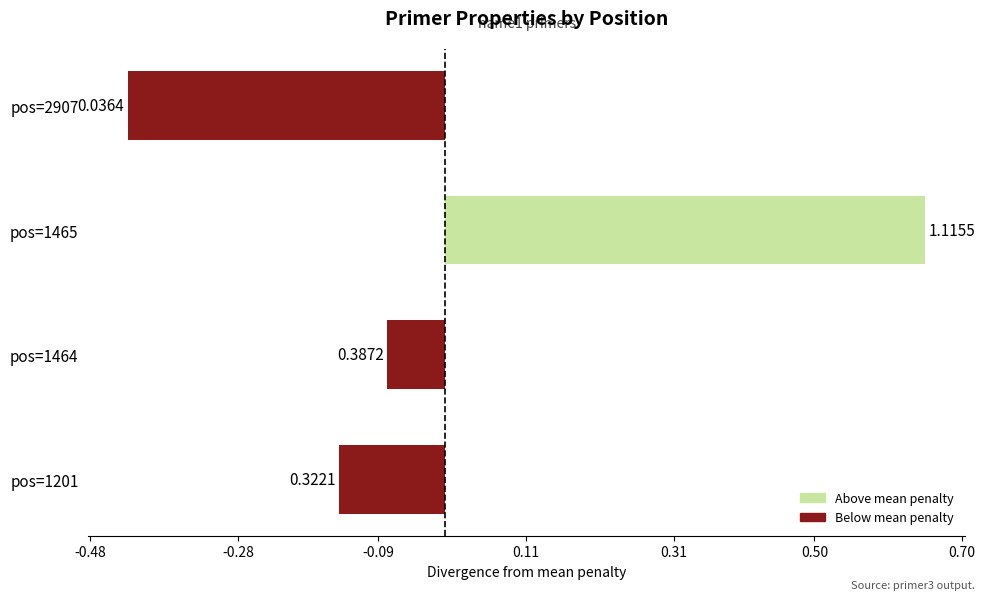

Are the bars horizontal?

Yes